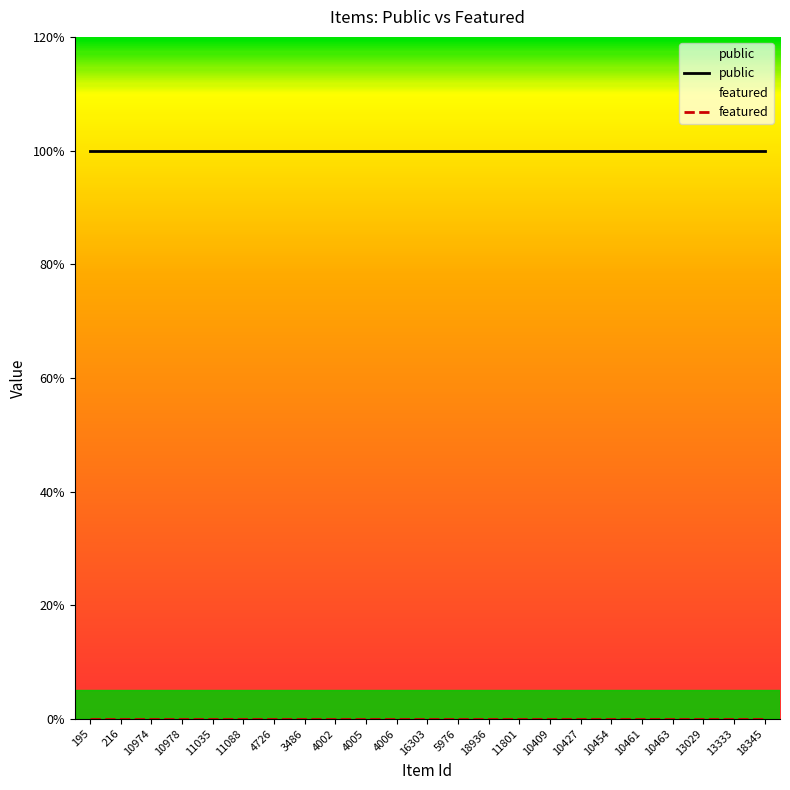

What is the difference between the highest and lowest values at 4006?

1